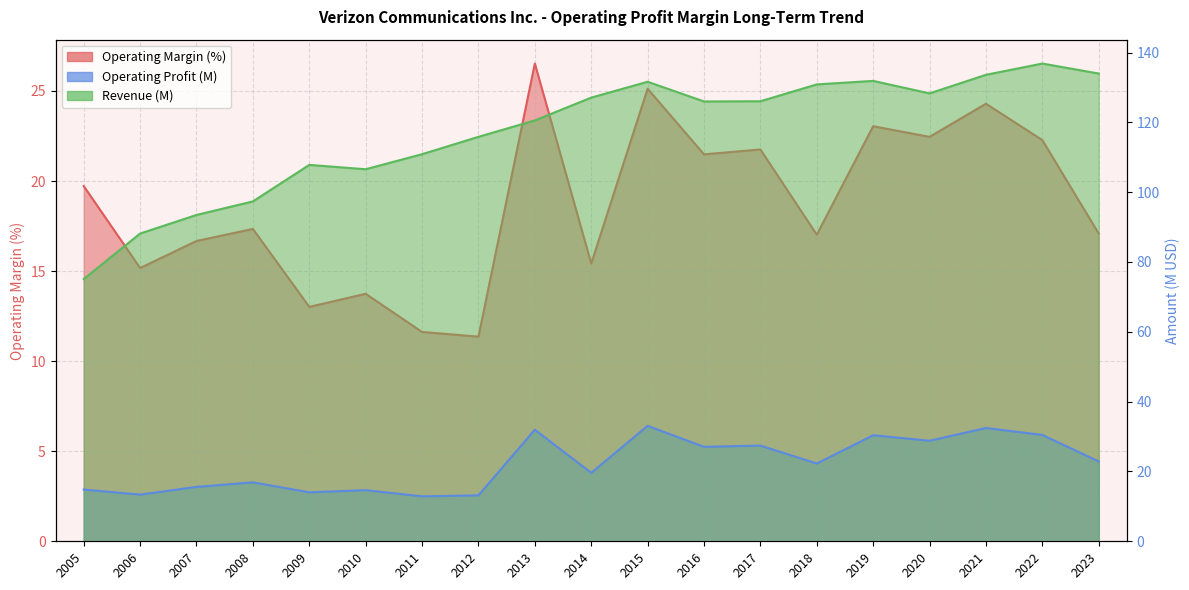

Does the chart have visible grid lines?

Yes